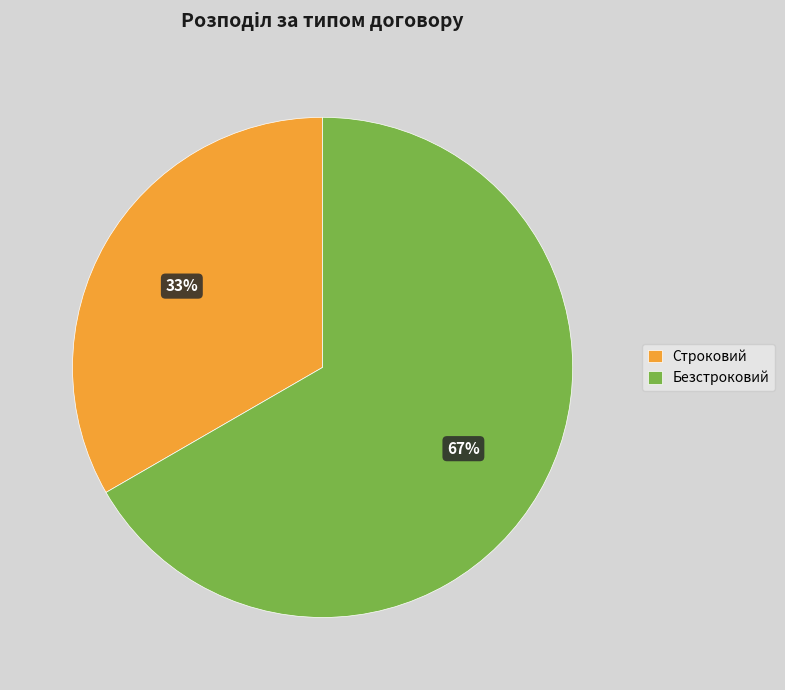

Which slice is the largest?

Безстроковий